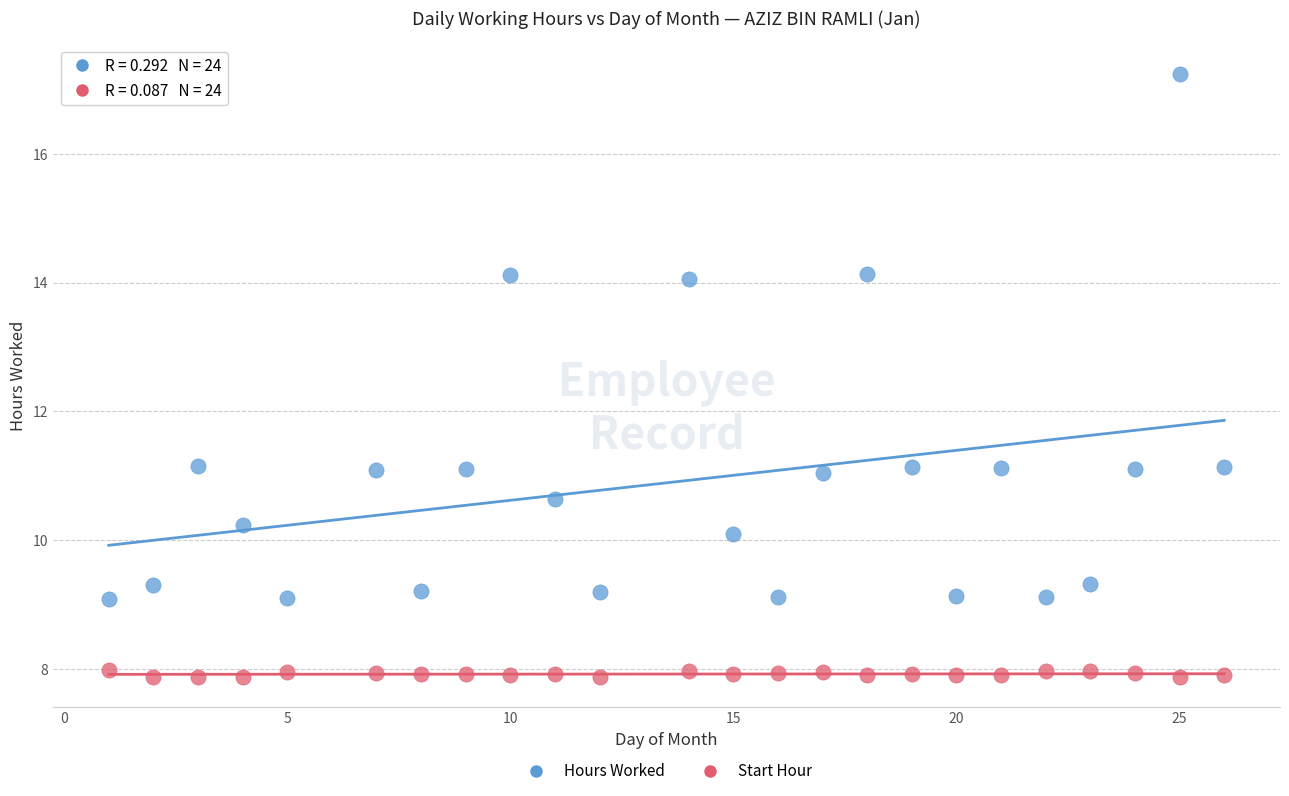

Which series reaches the maximum Y coordinate?

Hours Worked